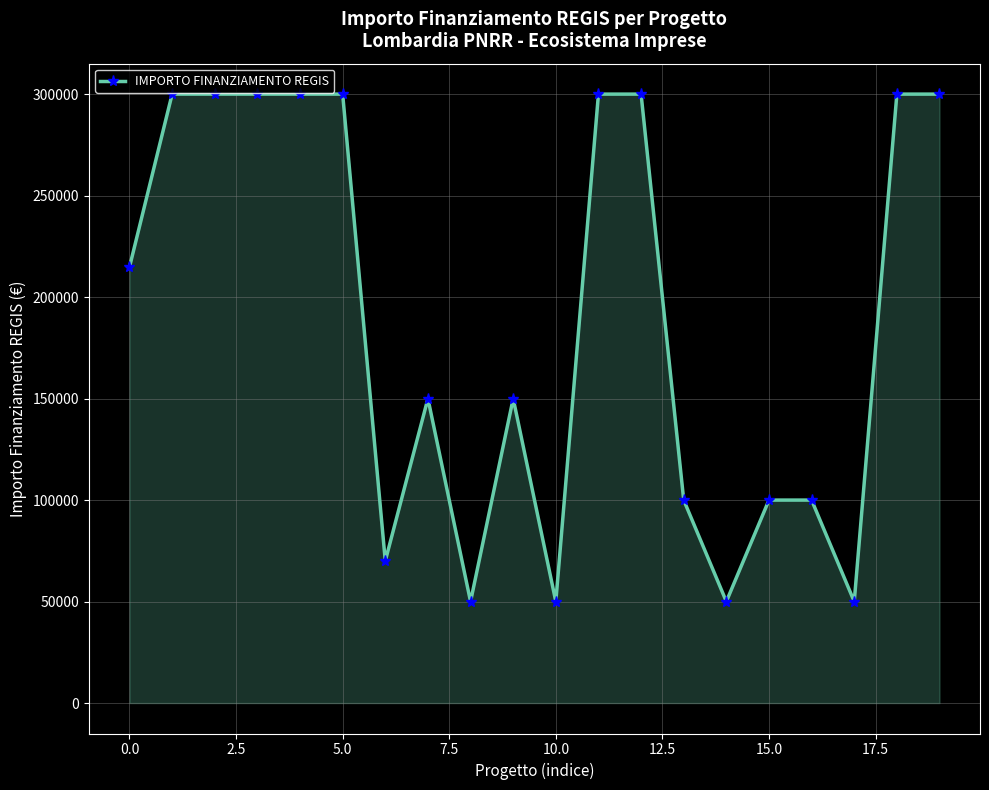

How many categories are shown in the chart?

20